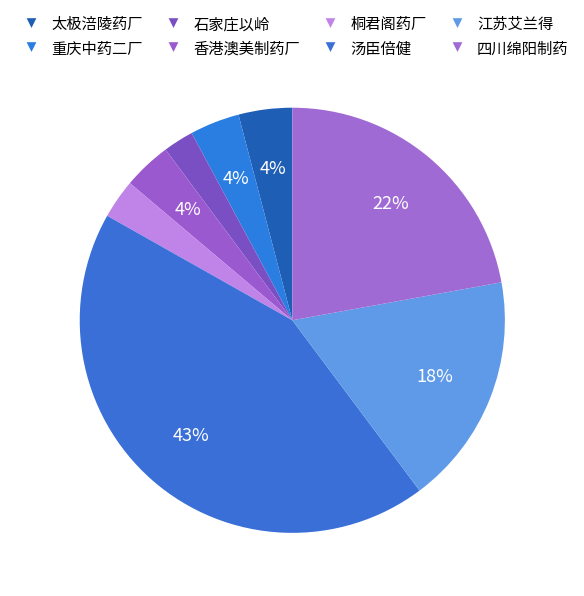

Between 汤臣倍健 and 重庆中药二厂, which is larger?

汤臣倍健